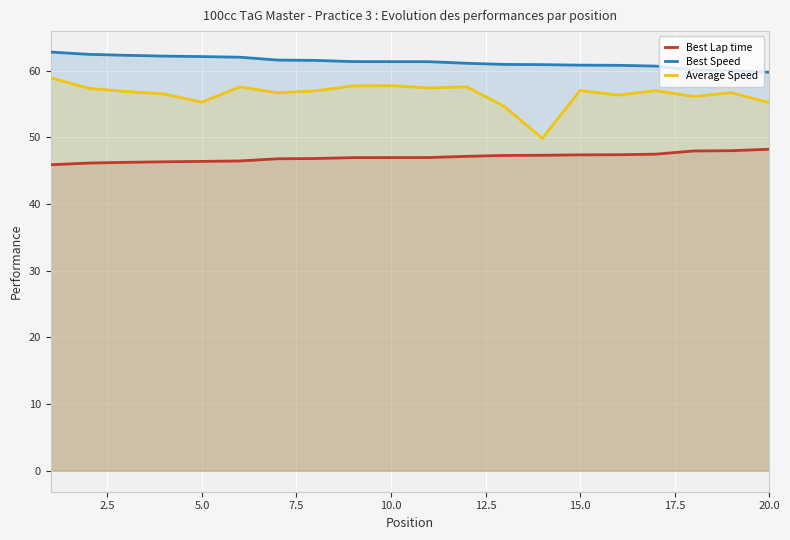

What is the minimum value for Best Speed?

59.7